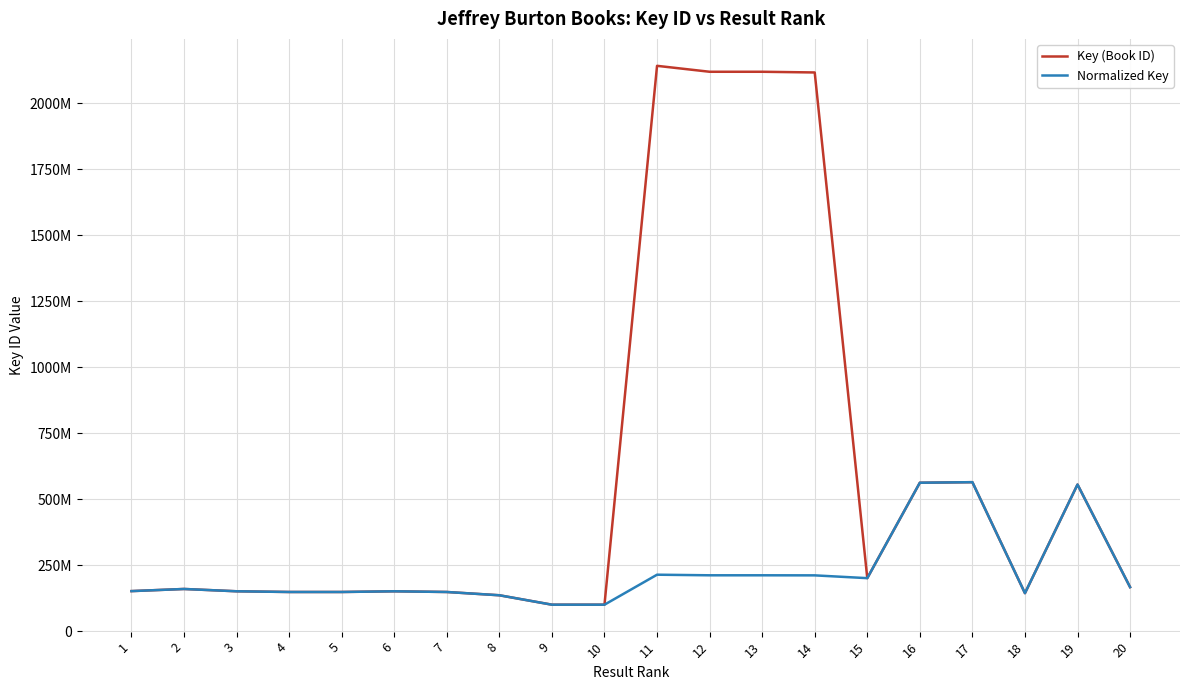

Which series has the largest total across all categories?

Key (Book ID)